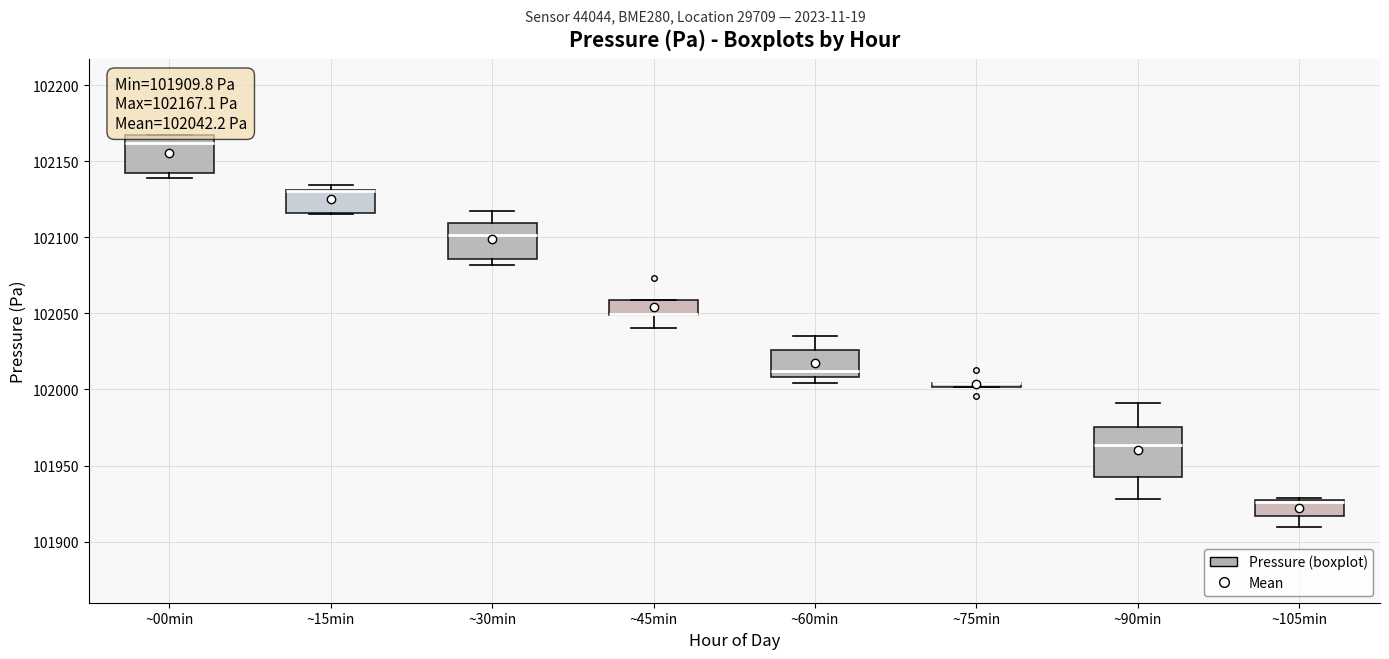

Which box is the tallest, from its lower edge to its upper edge?

~90min